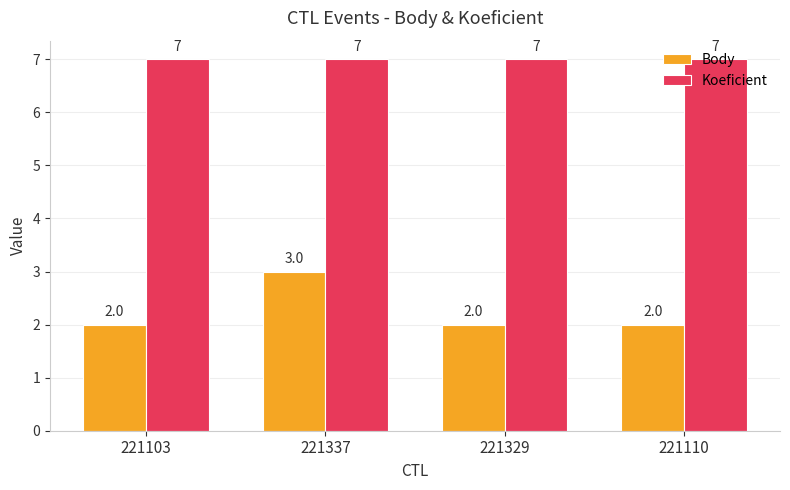

What is the difference between the highest and lowest values at 221329?

5